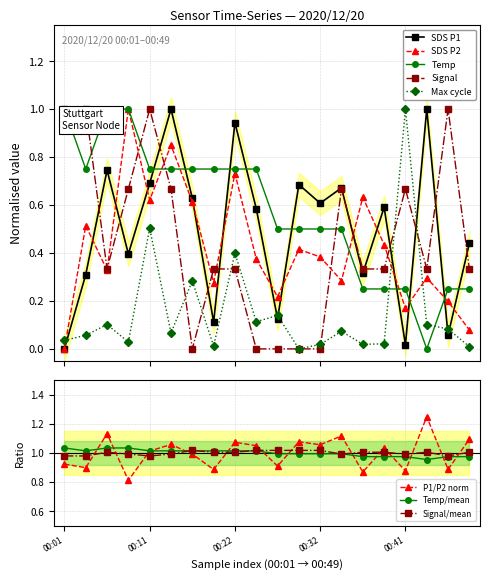

Is the value of SDS_P1 at 00:36 greater than the value of Signal at 00:49?

No